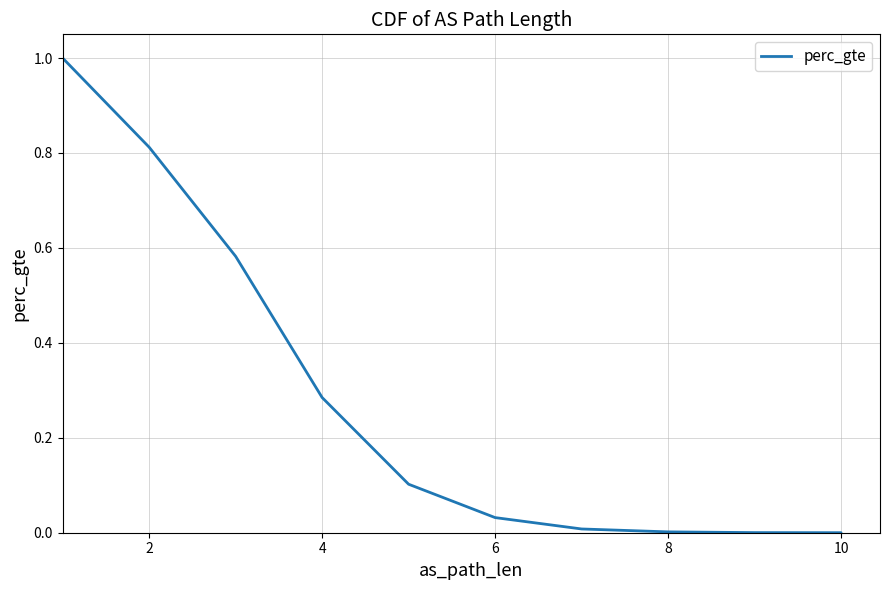

Is this an area chart (filled region under the line)?

No